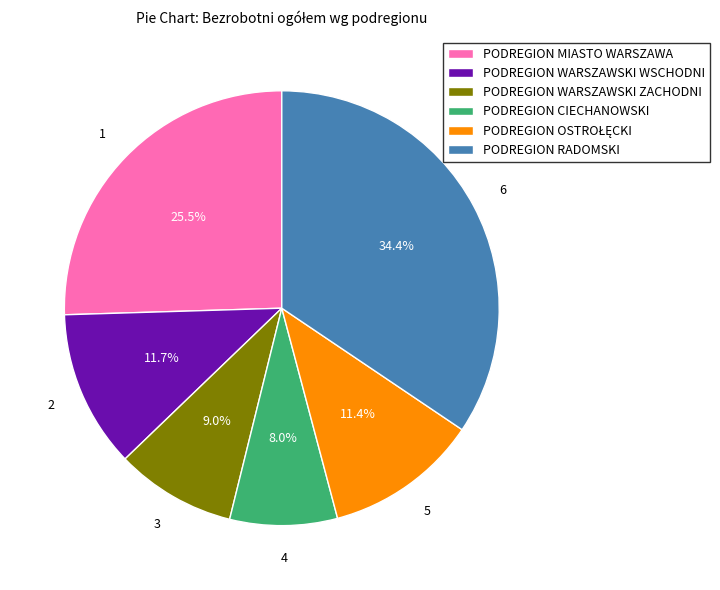

Approximately how many times larger is the value at PODREGION WARSZAWSKI WSCHODNI compared to PODREGION WARSZAWSKI ZACHODNI?

1.3